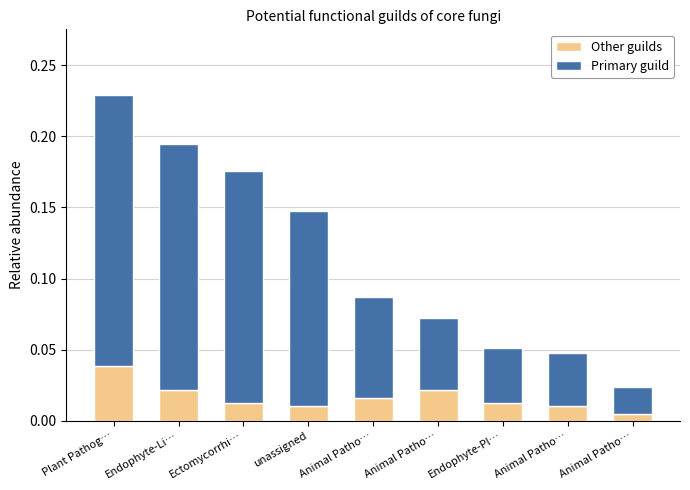

Read the Primary guild value at Animal Patho….

0.1